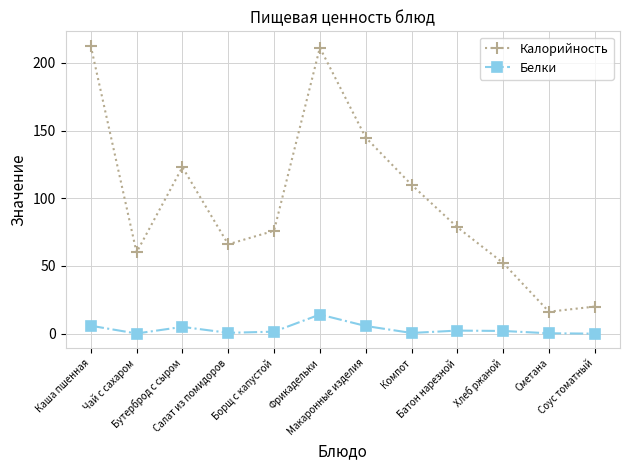

What is the label of the 3rd point from the left?

Бутерброд с сыром